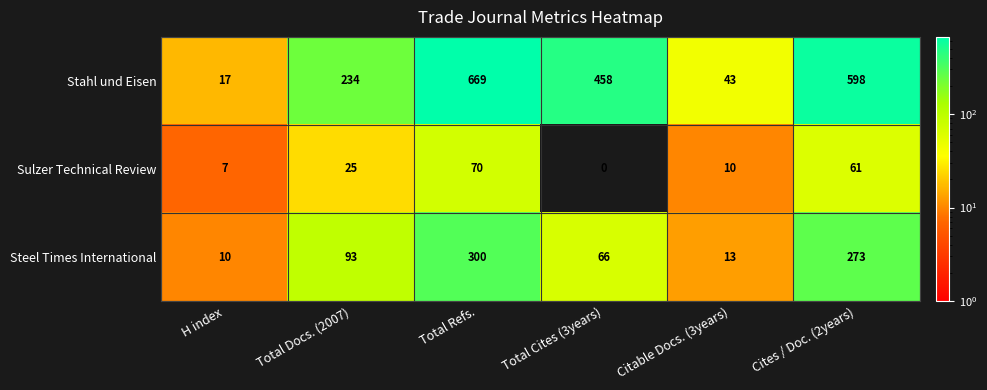

At which category is the sum across all series the highest?

Total Refs.